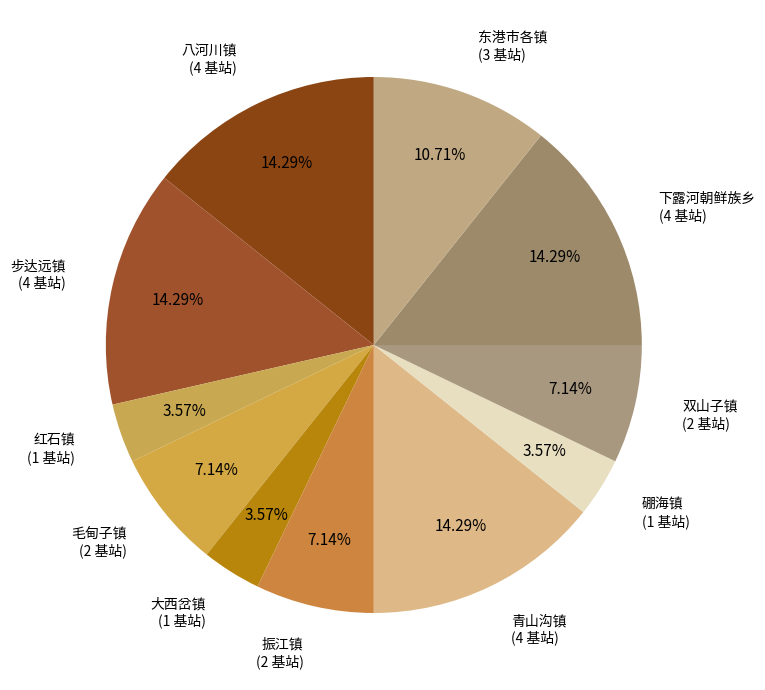

How many slices are in this pie chart?

11